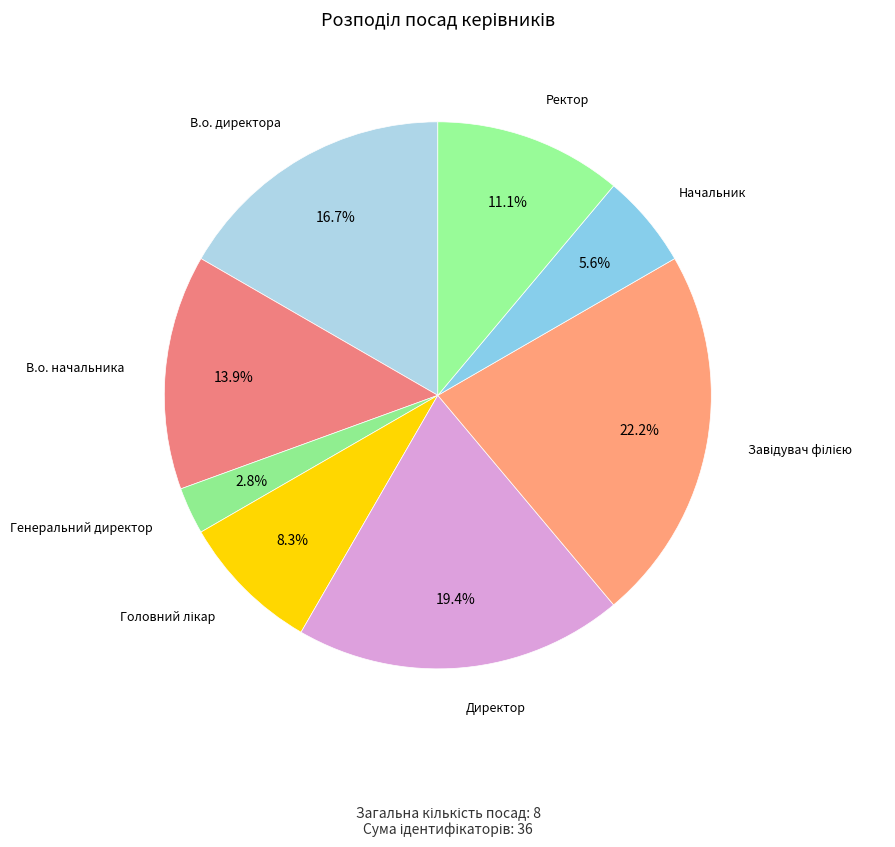

Rank the categories by value from lowest to highest.

Генеральний директор, Начальник, Головний лікар, Ректор, В.о. начальника, В.о. директора, Директор, Завідувач філією